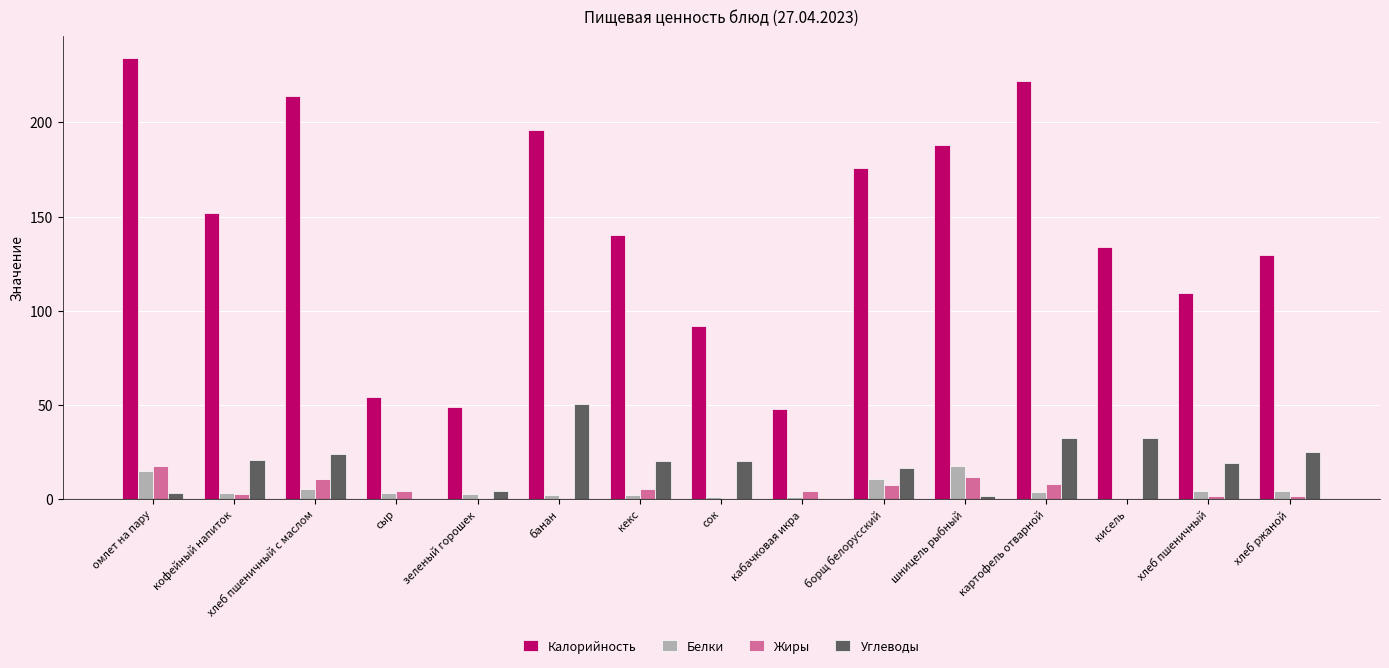

Are the bars horizontal?

No